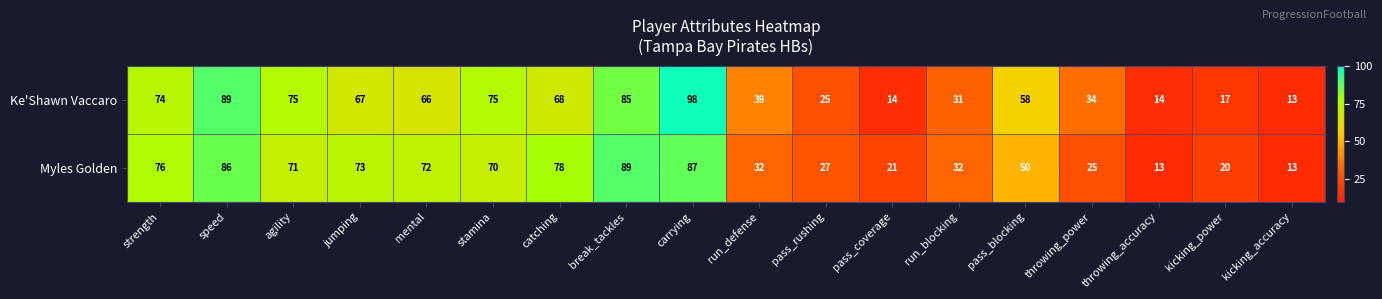

The Ke'Shawn Vaccaro series shows 89 at speed. True or false?

True